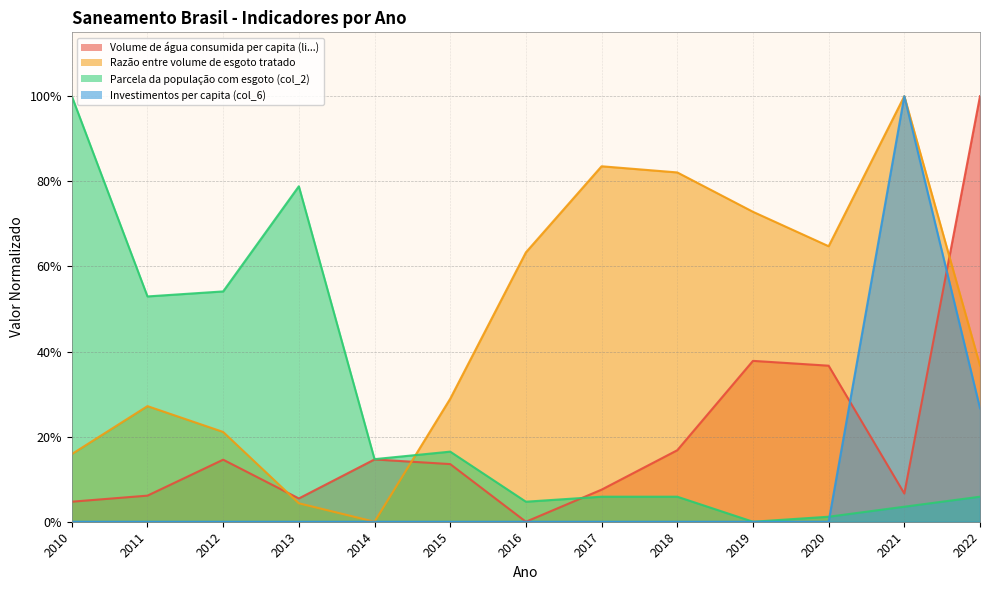

Reading left to right, list all the values displayed in this chart.

Volume de água consumida per capita (li...): 0.0	0.1	0.1	0.1	0.1	0.1	0.0	0.1	0.2	0.4	0.4	0.1	1.0
Razão entre volume de esgoto tratado: 0.2	0.3	0.2	0.0	0.0	0.3	0.6	0.8	0.8	0.7	0.6	1.0	0.4
Parcela da população com esgoto (col_2): 1.0	0.5	0.5	0.8	0.1	0.2	0.0	0.1	0.1	0.0	0.0	0.0	0.1
Investimentos per capita (col_6): 0.0	0.0	0.0	0.0	0.0	0.0	0.0	0.0	0.0	0.0	0.0	1.0	0.3